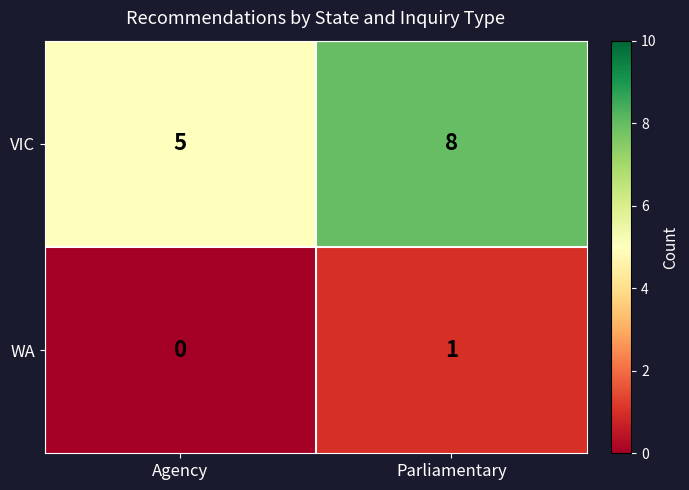

At which category is the sum across all series the highest?

Parliamentary